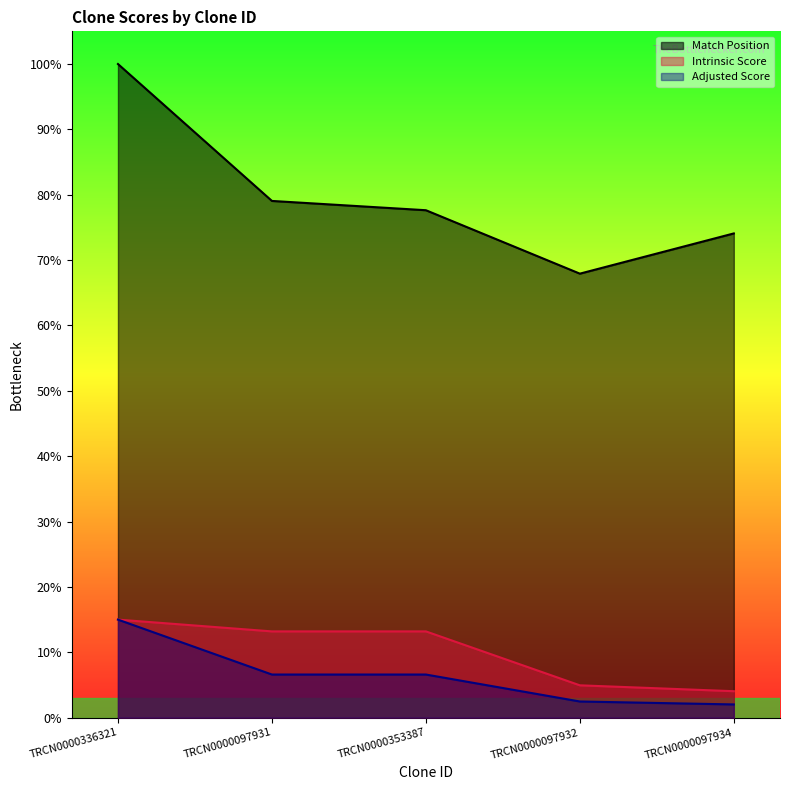

Reading left to right, what are all the values shown in this chart?

Match Position: TRCN0000336321=845.0	TRCN0000097931=668.0	TRCN0000353387=656.0	TRCN0000097932=574.0	TRCN0000097934=626.0
Intrinsic Score: TRCN0000336321=126.8	TRCN0000097931=111.5	TRCN0000353387=111.5	TRCN0000097932=41.8	TRCN0000097934=34.2
Adjusted Score: TRCN0000336321=126.8	TRCN0000097931=55.8	TRCN0000353387=55.8	TRCN0000097932=20.9	TRCN0000097934=17.1